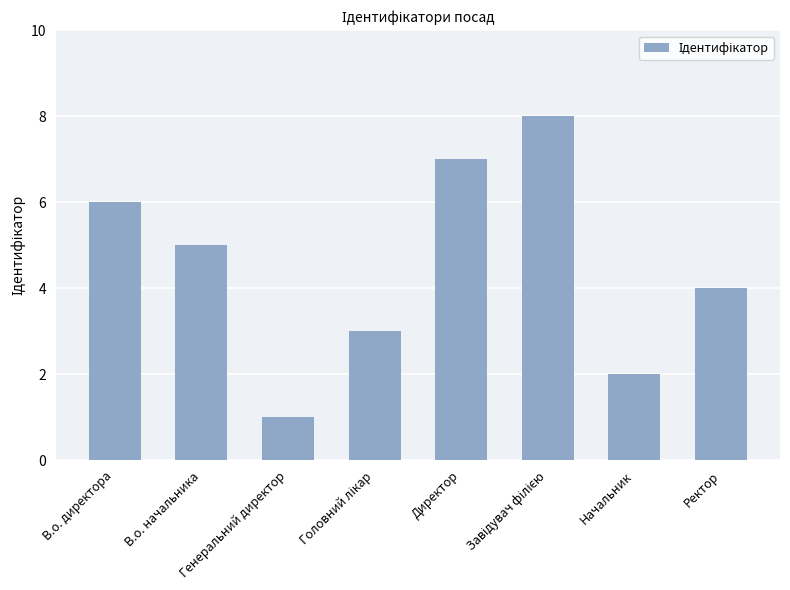

How many values are below 5?

4